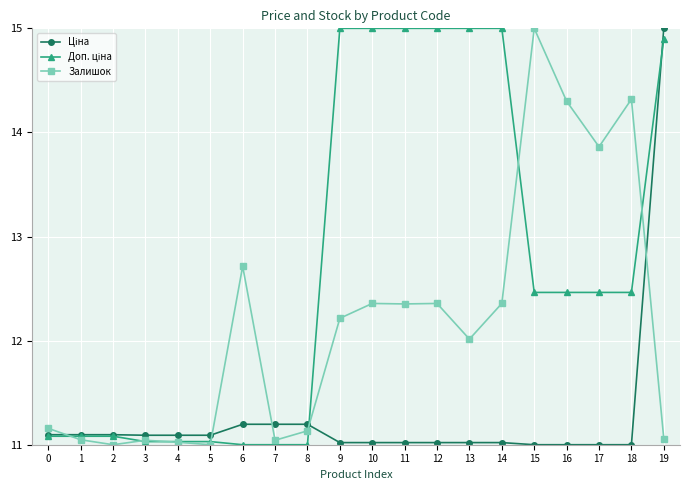

The value of Залишок at 0 is 16.9. True or false?

False